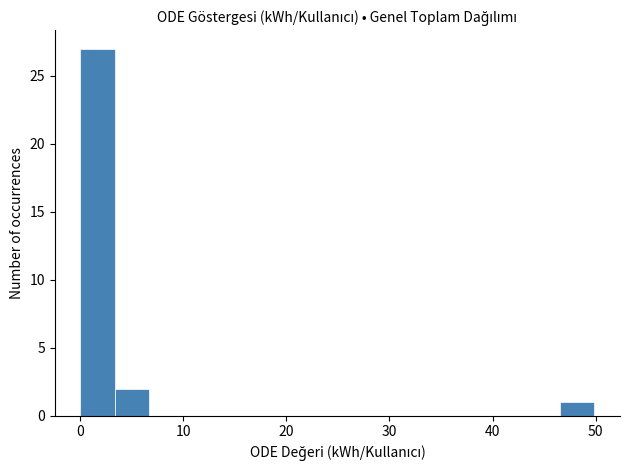

Read against the x-axis, roughly where is the centre of the tallest bar?

2